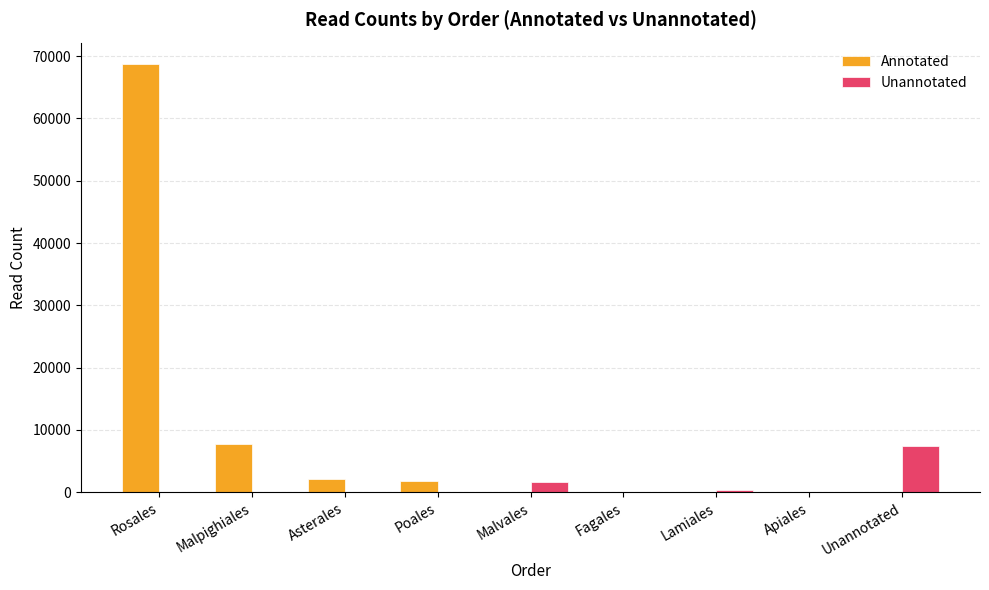

At which label does Unannotated first exceed 15?

Rosales